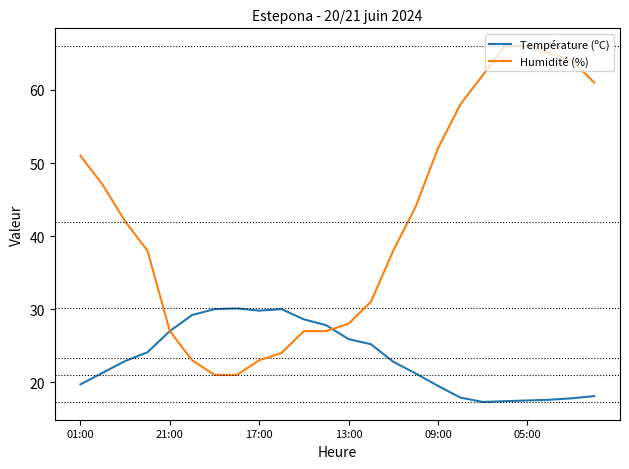

What are all the series names shown in the legend?

Température (ºC), Humidité (%)